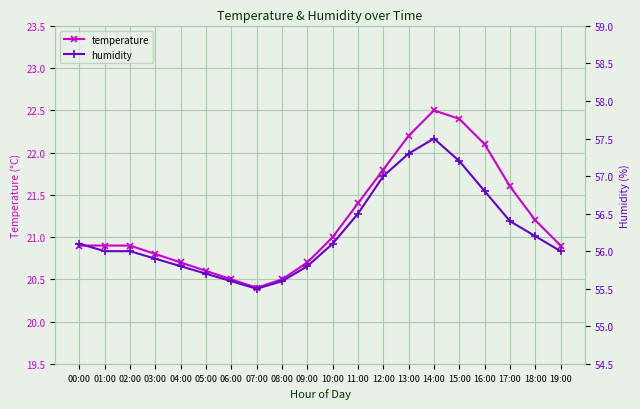

Which category has the lowest value in the temperature series?

07:00